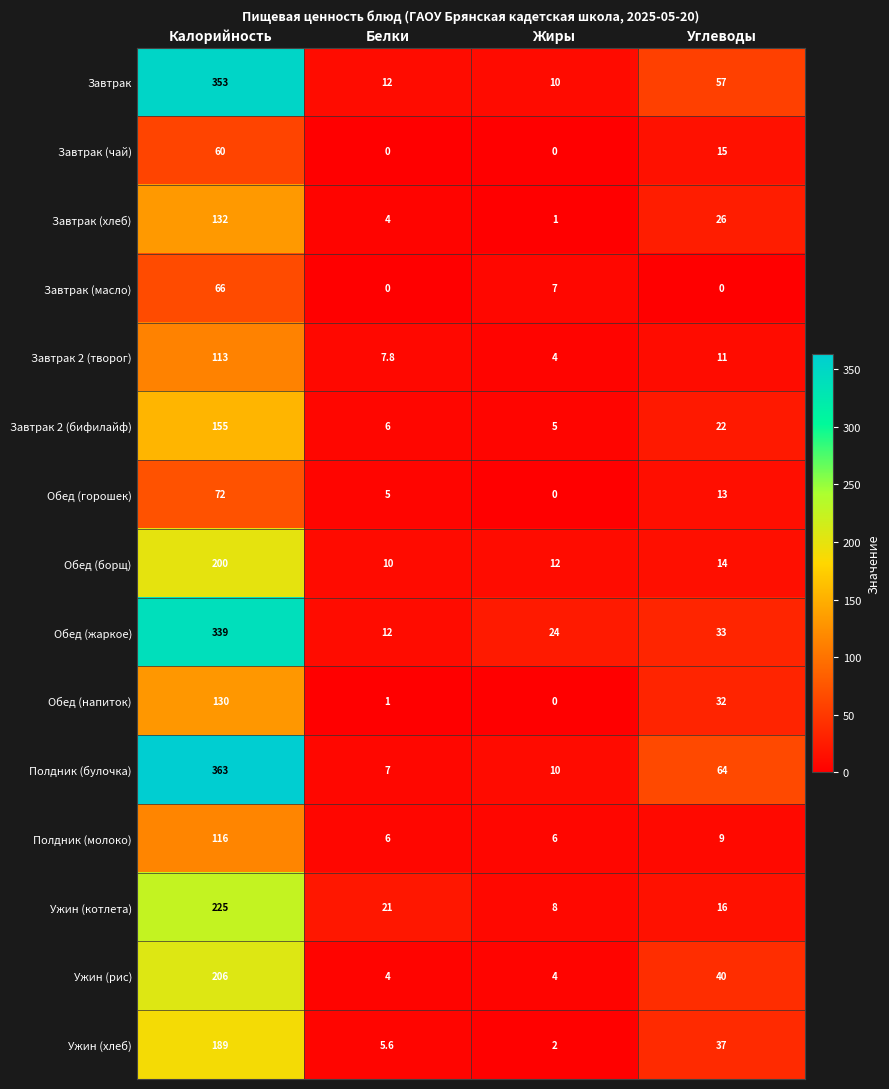

At which label is Ужин (хлеб) closest to 95?

Углеводы